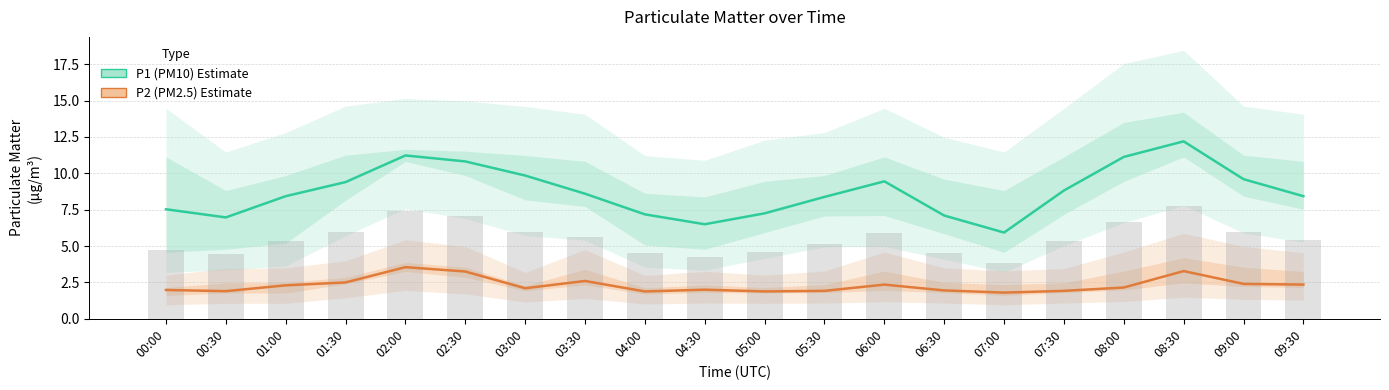

Reading left to right, extract all data points from this chart.

P1 (PM10): 7.5	7.0	8.4	9.4	11.2	10.8	9.8	8.6	7.2	6.5	7.2	8.4	9.4	7.1	5.9	8.8	11.1	12.2	9.6	8.4
P2 (PM2.5): 2.0	1.9	2.3	2.5	3.5	3.2	2.1	2.6	1.9	2.0	1.9	1.9	2.4	1.9	1.8	1.9	2.1	3.3	2.4	2.4